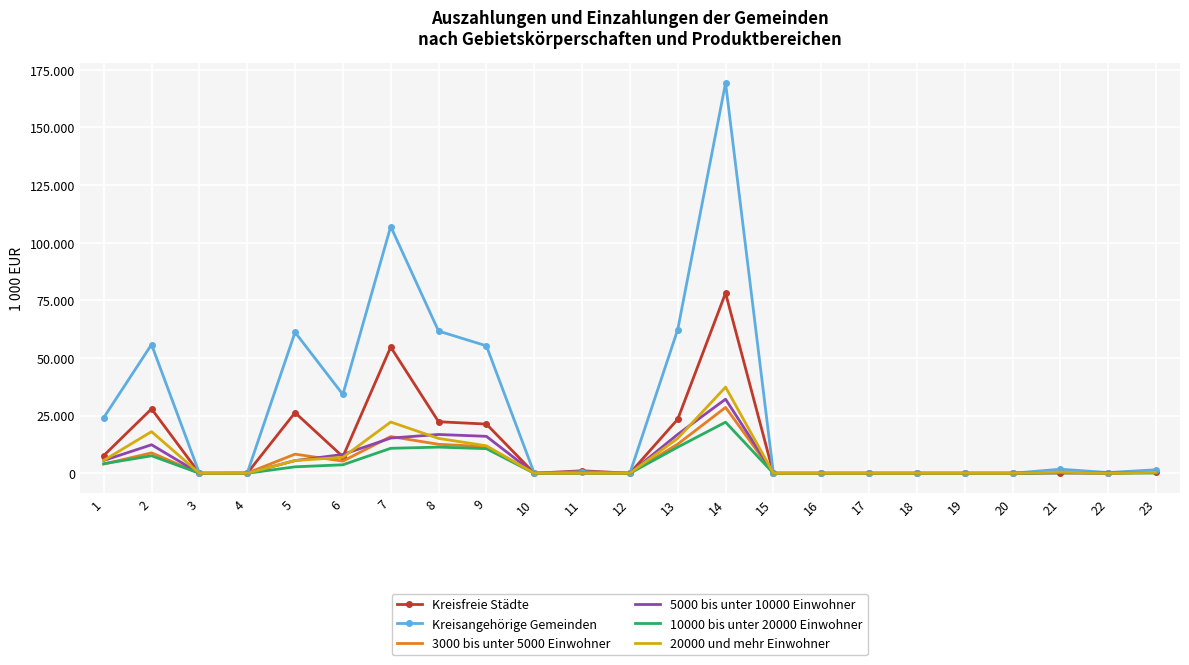

The value of 10000 bis unter 20000 Einwohner at 10 is 11842. True or false?

False